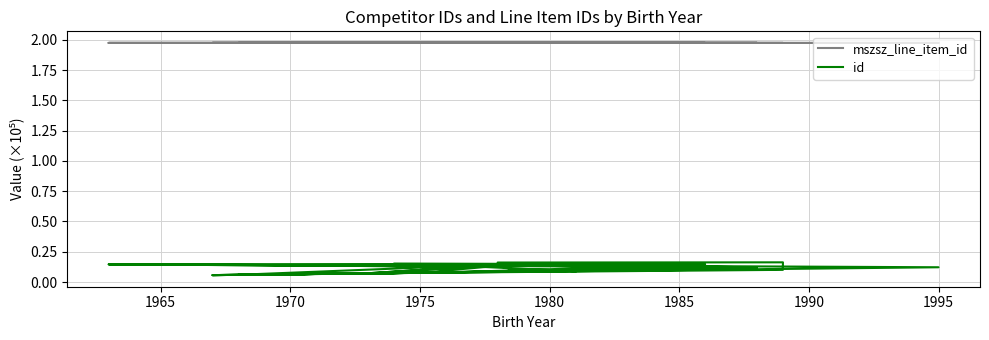

How many categories are shown in the chart?

32